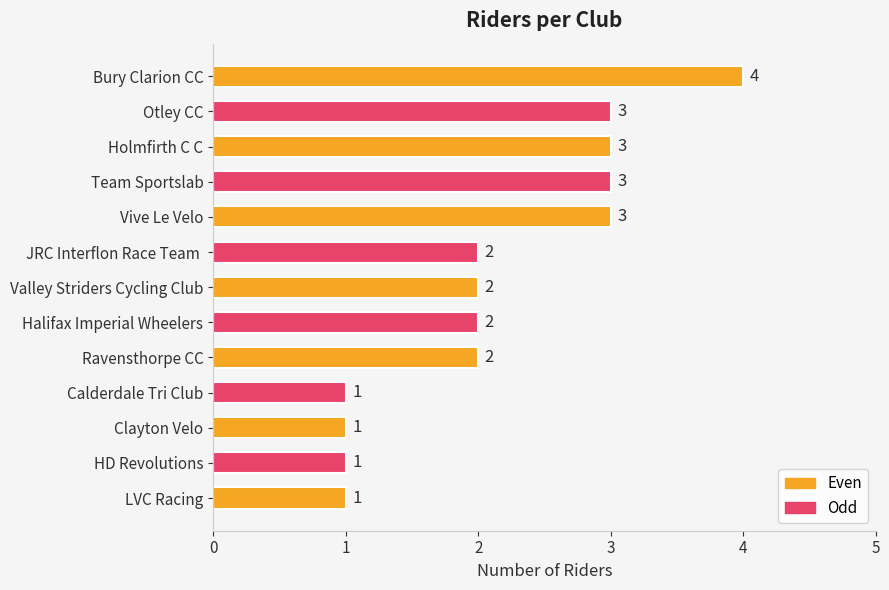

Does the chart contain stacked bars?

No